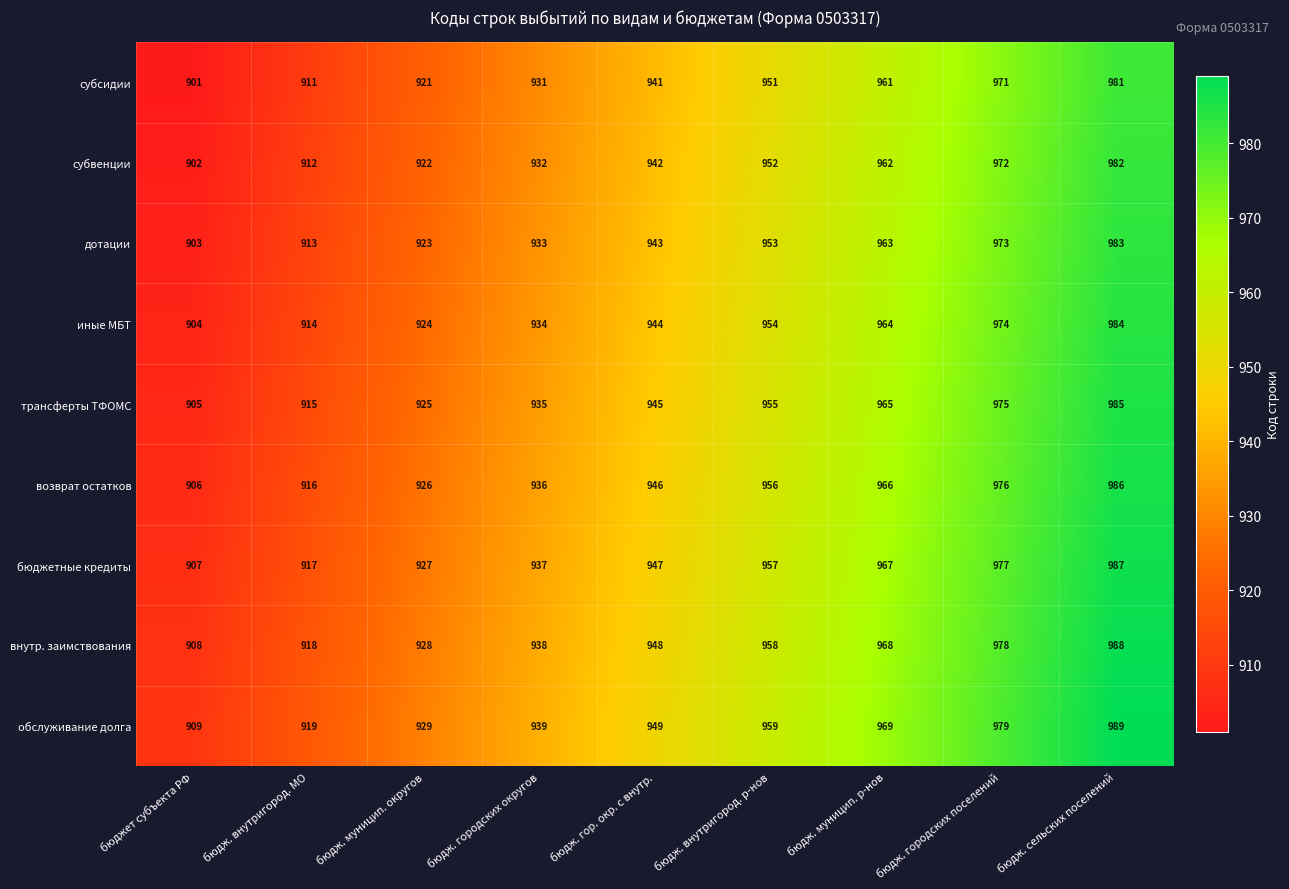

What is the difference between the highest and lowest values at бюдж. муницип. р-нов?

8